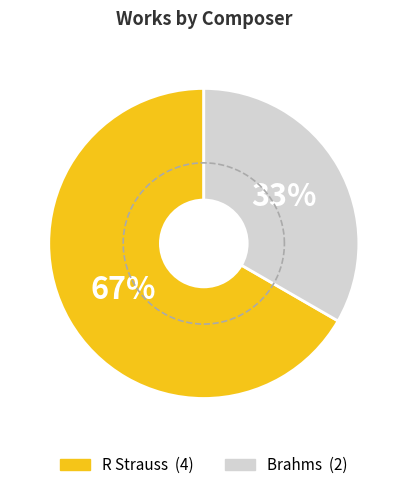

True or false: R Strauss accounts for 55% of the total.

False